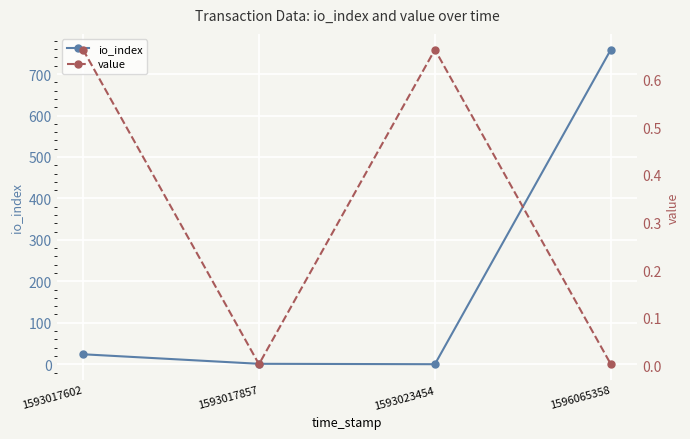

What is the difference between the maximum and minimum values in the value series?

0.7